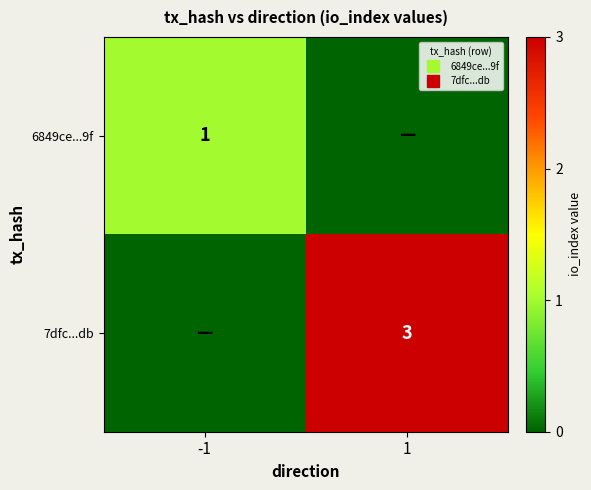

Rank the series by their maximum value, from highest to lowest.

7dfc...db, 6849ce...9f